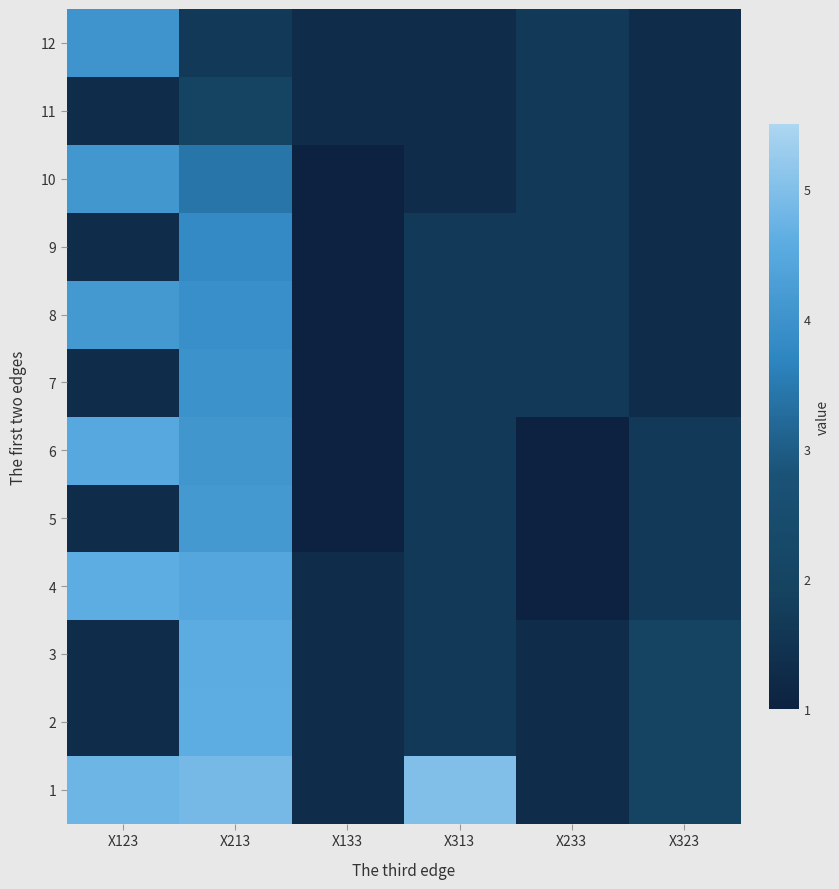

Reading left to right, extract all data points from this chart.

1: X123=4.8	X213=4.9	X133=1.3	X313=5.0	X233=1.3	X323=2.0
2: X123=1.3	X213=4.6	X133=1.3	X313=1.7	X233=1.3	X323=2.0
3: X123=1.3	X213=4.6	X133=1.3	X313=1.7	X233=1.3	X323=2.0
4: X123=4.6	X213=4.5	X133=1.3	X313=1.7	X233=1.0	X323=1.7
5: X123=1.3	X213=4.1	X133=1.0	X313=1.7	X233=1.0	X323=1.7
6: X123=4.5	X213=4.1	X133=1.0	X313=1.7	X233=1.0	X323=1.7
7: X123=1.3	X213=4.0	X133=1.0	X313=1.7	X233=1.7	X323=1.3
8: X123=4.2	X213=3.9	X133=1.0	X313=1.7	X233=1.7	X323=1.3
9: X123=1.3	X213=3.8	X133=1.0	X313=1.7	X233=1.7	X323=1.3
10: X123=4.1	X213=3.4	X133=1.0	X313=1.3	X233=1.7	X323=1.3
11: X123=1.3	X213=2.0	X133=1.3	X313=1.3	X233=1.7	X323=1.3
12: X123=4.0	X213=1.7	X133=1.3	X313=1.3	X233=1.7	X323=1.3